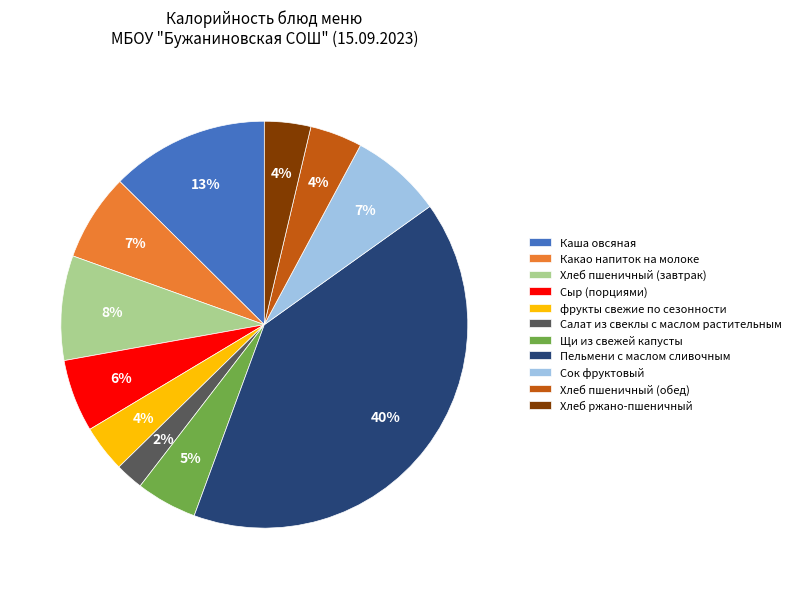

What is the largest slice in the pie chart?

Пельмени с маслом сливочным